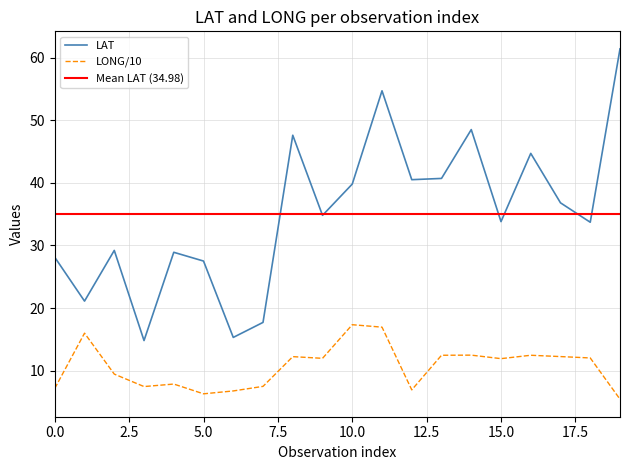

What is the minimum value for LONG?

5.4